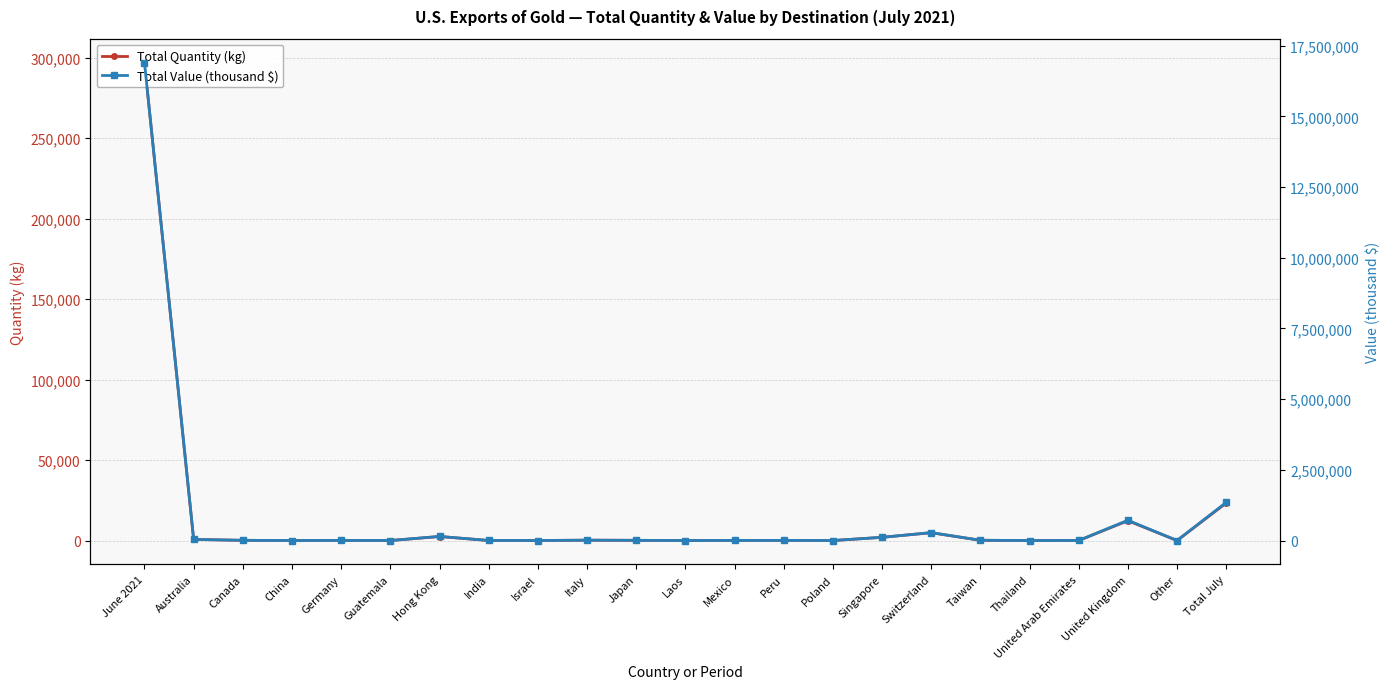

At which category is the sum across all series the highest?

June 2021